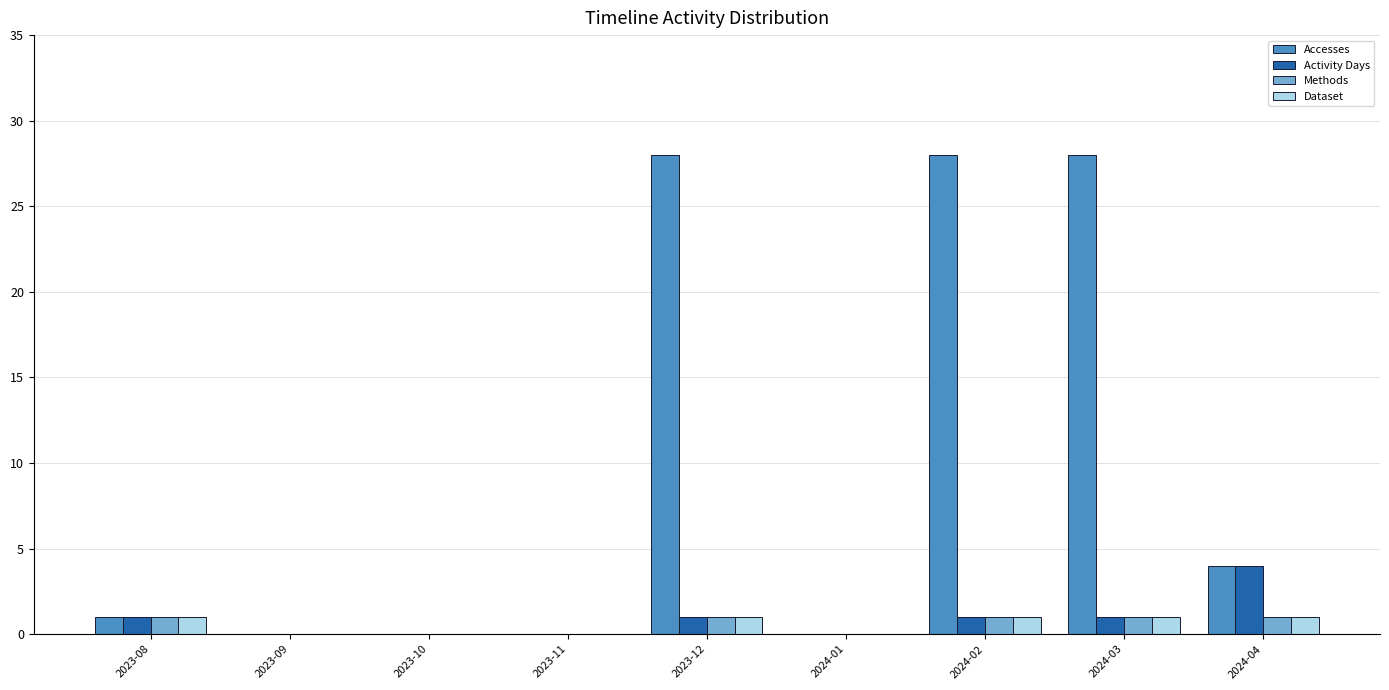

What is the average value of the Accesses series?

10